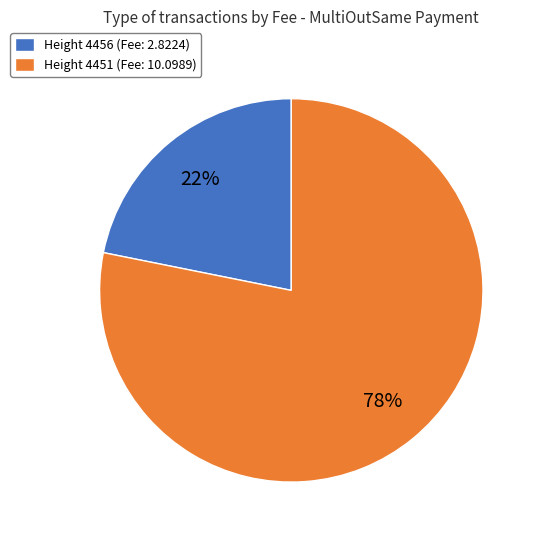

Which category has the smallest portion of the pie?

Height 4456 (Fee: 2.8224)